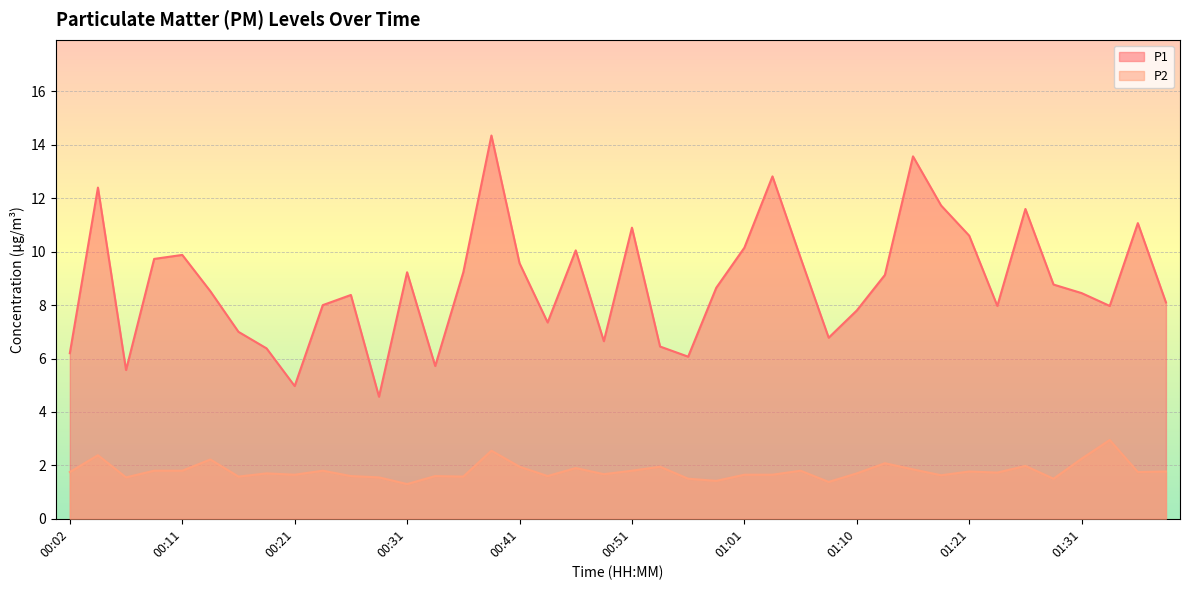

Which category has the lowest value in the P1 series?

00:29